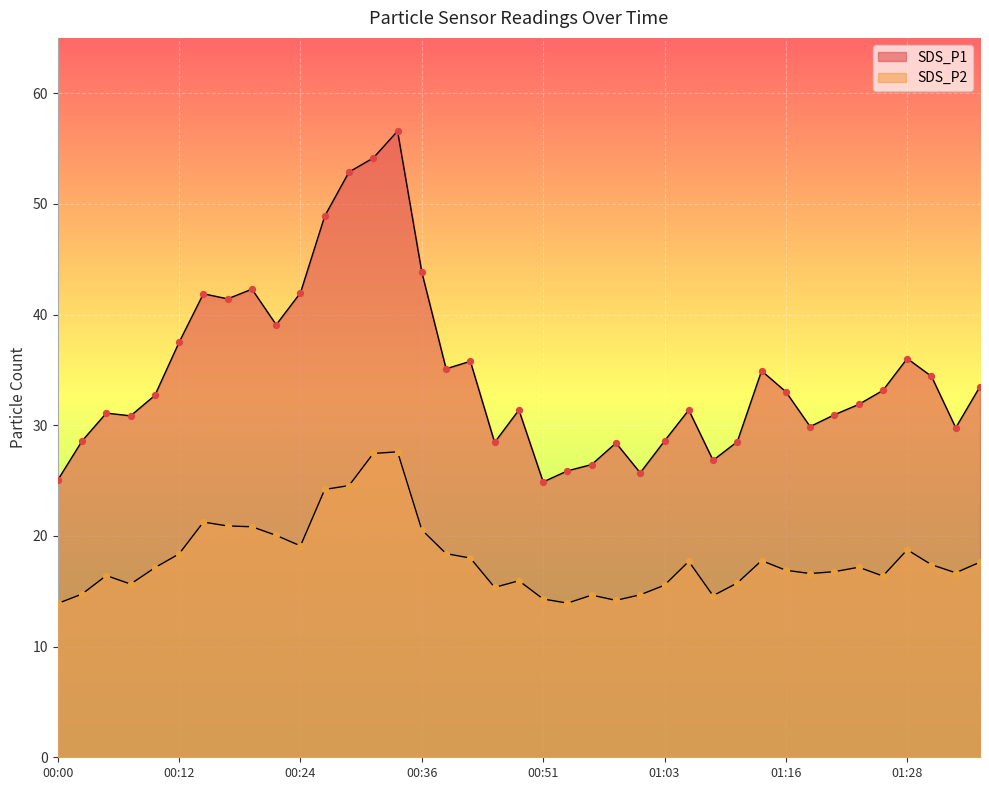

Is the value of SDS_P2 at 00:34 greater than the value of SDS_P1 at 00:29?

No